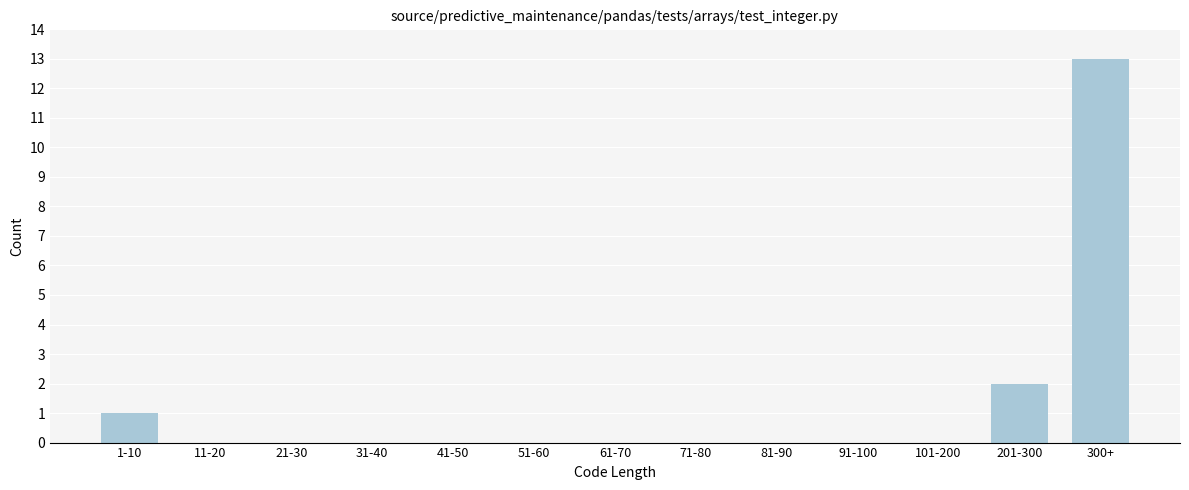

Reading left to right, what are all the values shown in this chart?

1-10=1	11-20=0	21-30=0	31-40=0	41-50=0	51-60=0	61-70=0	71-80=0	81-90=0	91-100=0	101-200=0	201-300=2	300+=13